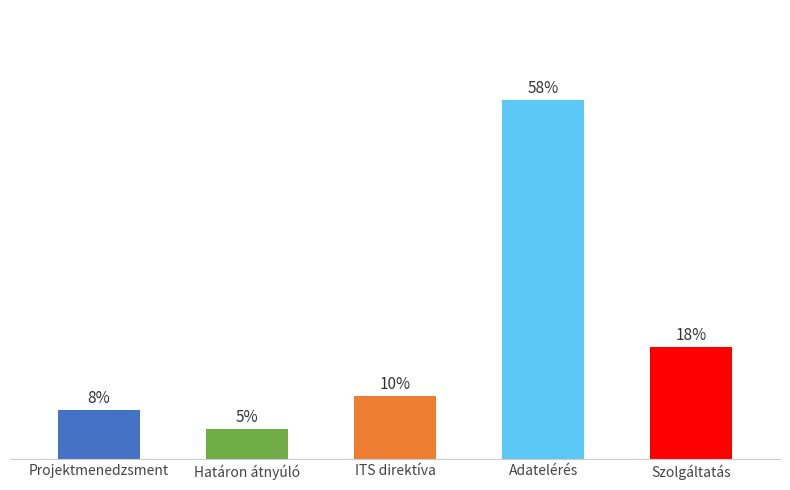

What is the average value?

20.0